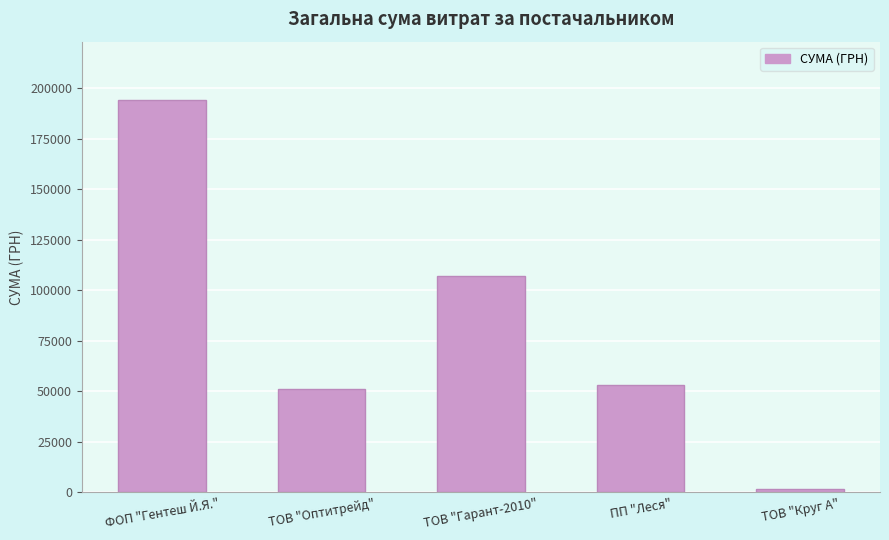

What position from the left is ФОП "Гентеш Й.Я."?

1